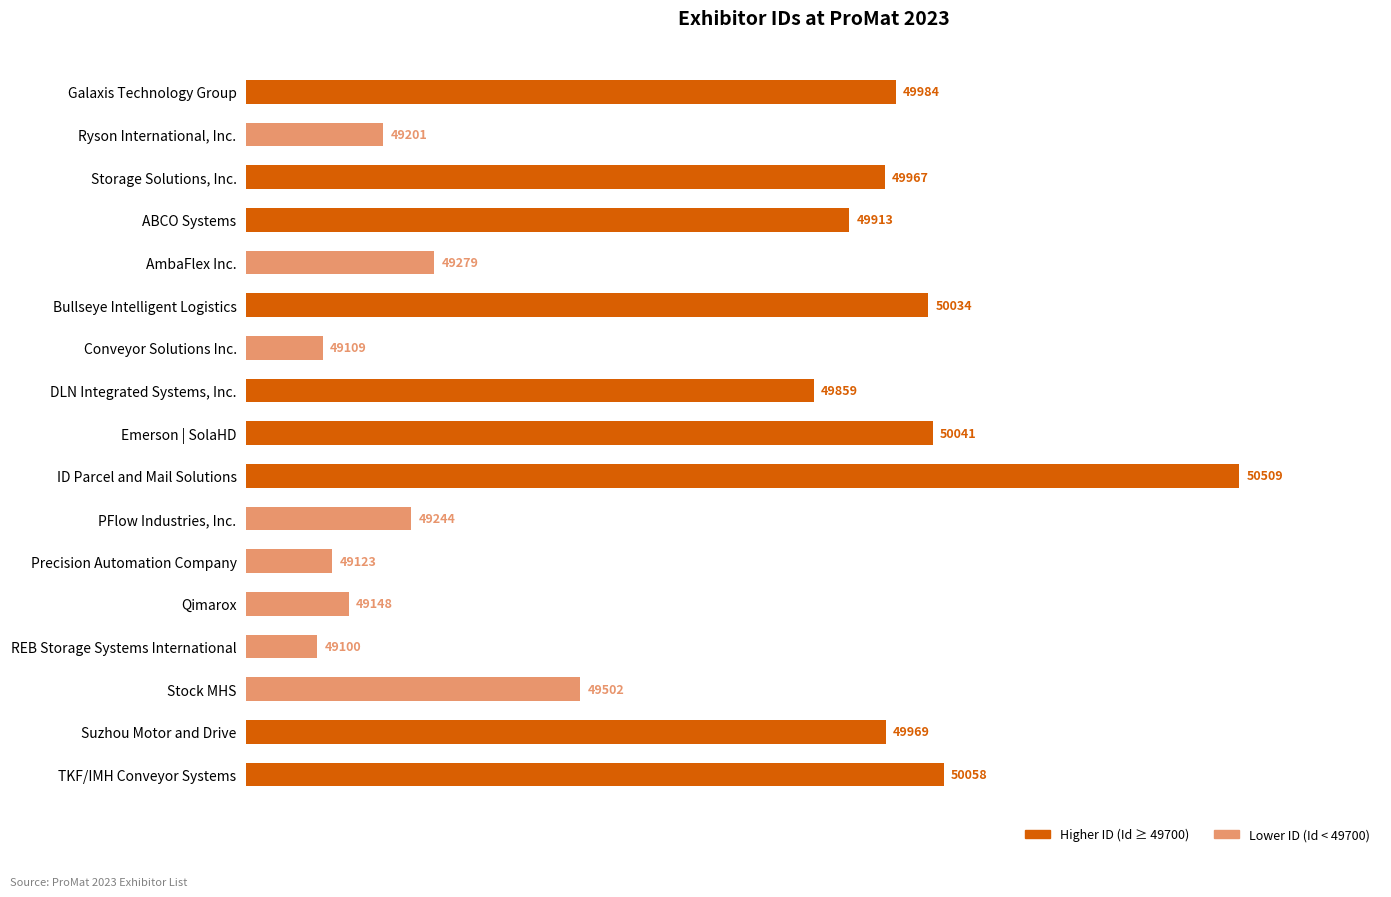

Are the bars horizontal?

Yes